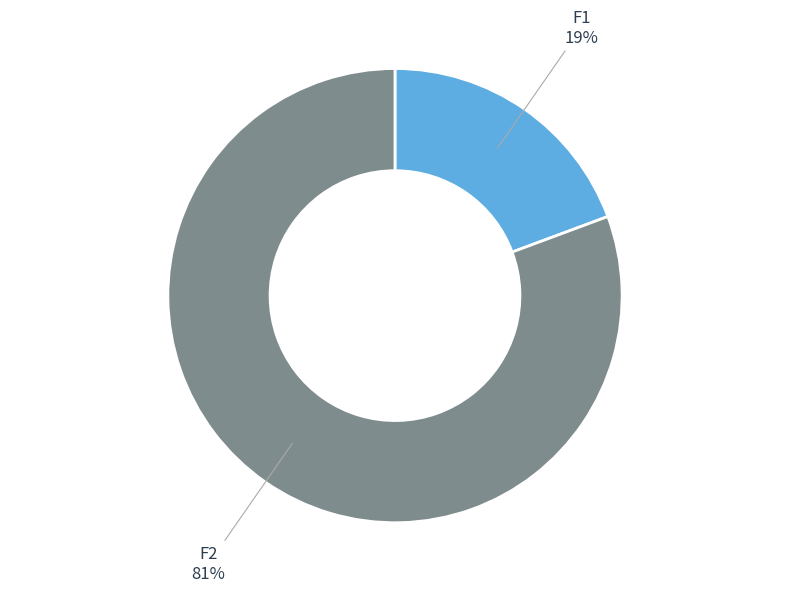

Is the sum of F2 and F1 greater than half?

Yes